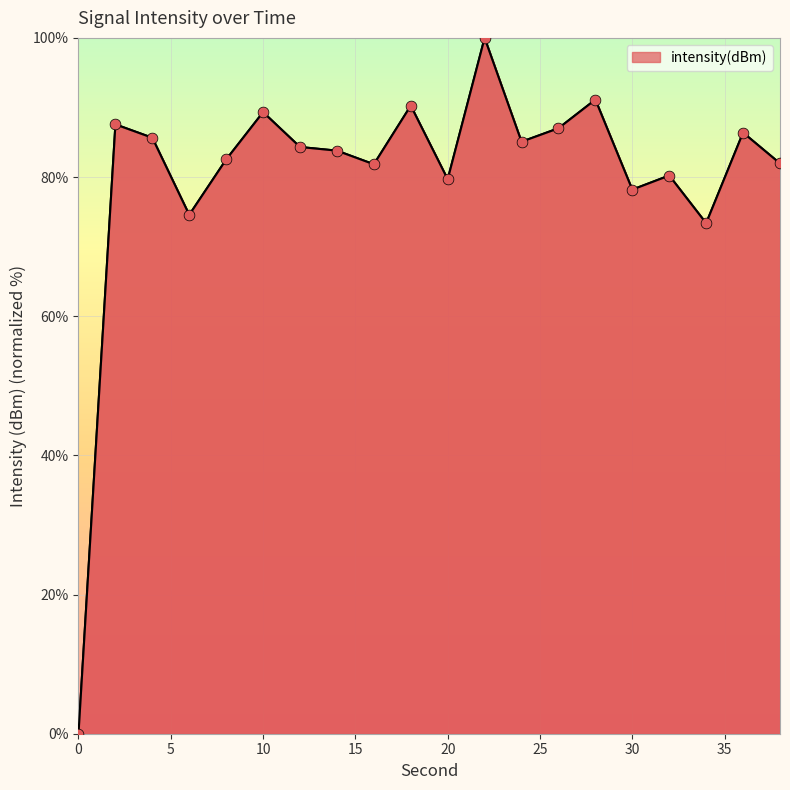

What is the maximum value shown in the chart?

100.0